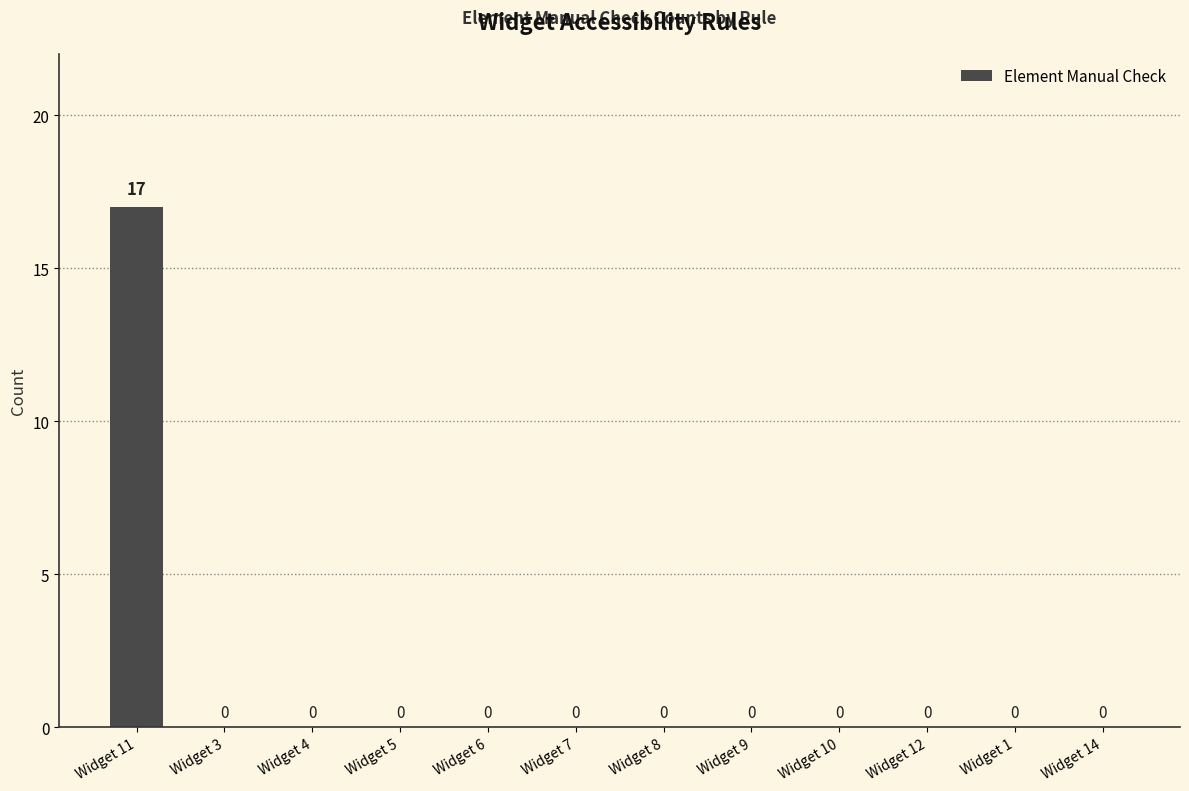

The chart shows a value of -9 at Widget 3. True or false?

False